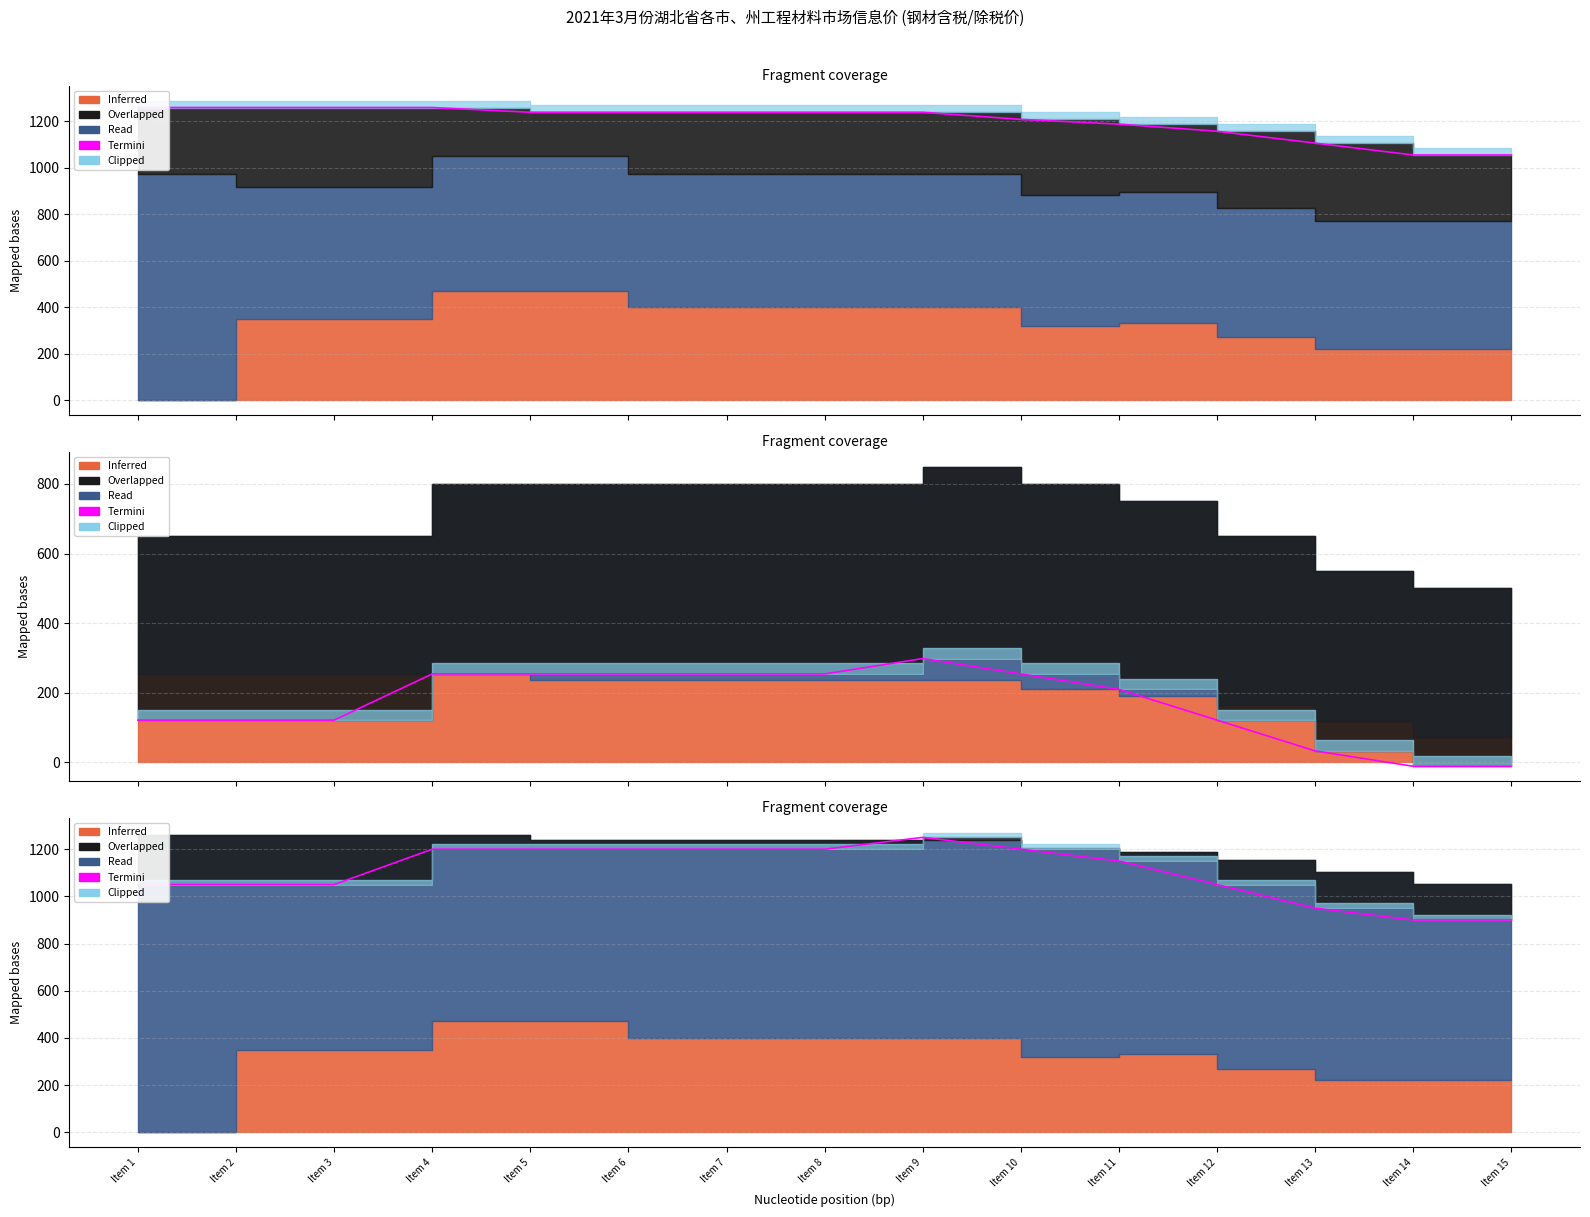

Reading left to right, extract all data points from this chart.

1050	1050	1050	1200	1200	1200	1200	1200	1250	1200	1150	1050	950	900	900